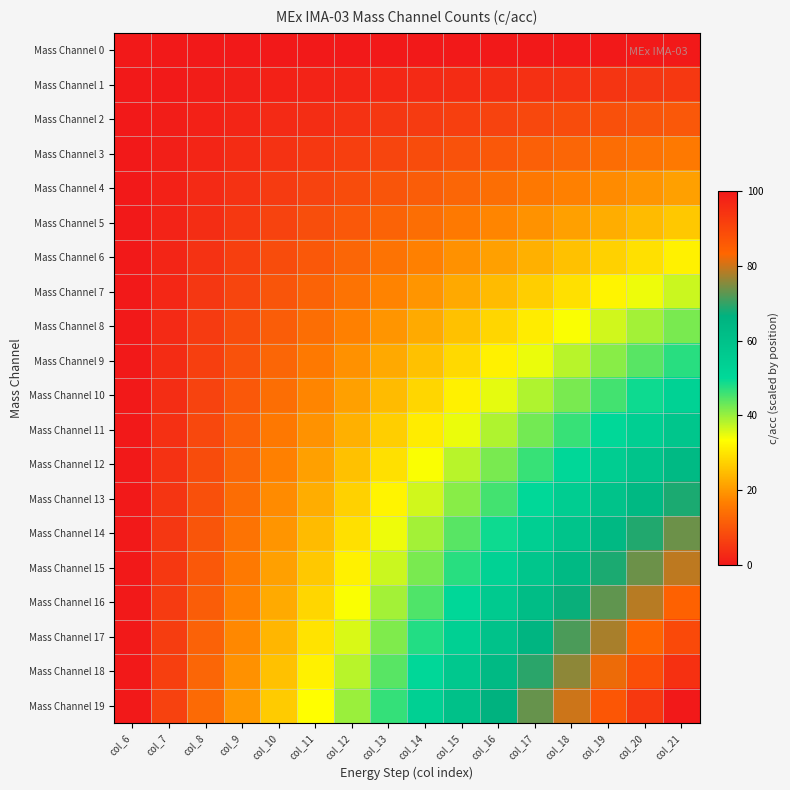

Which series has the largest range (max minus min)?

Mass Channel 19